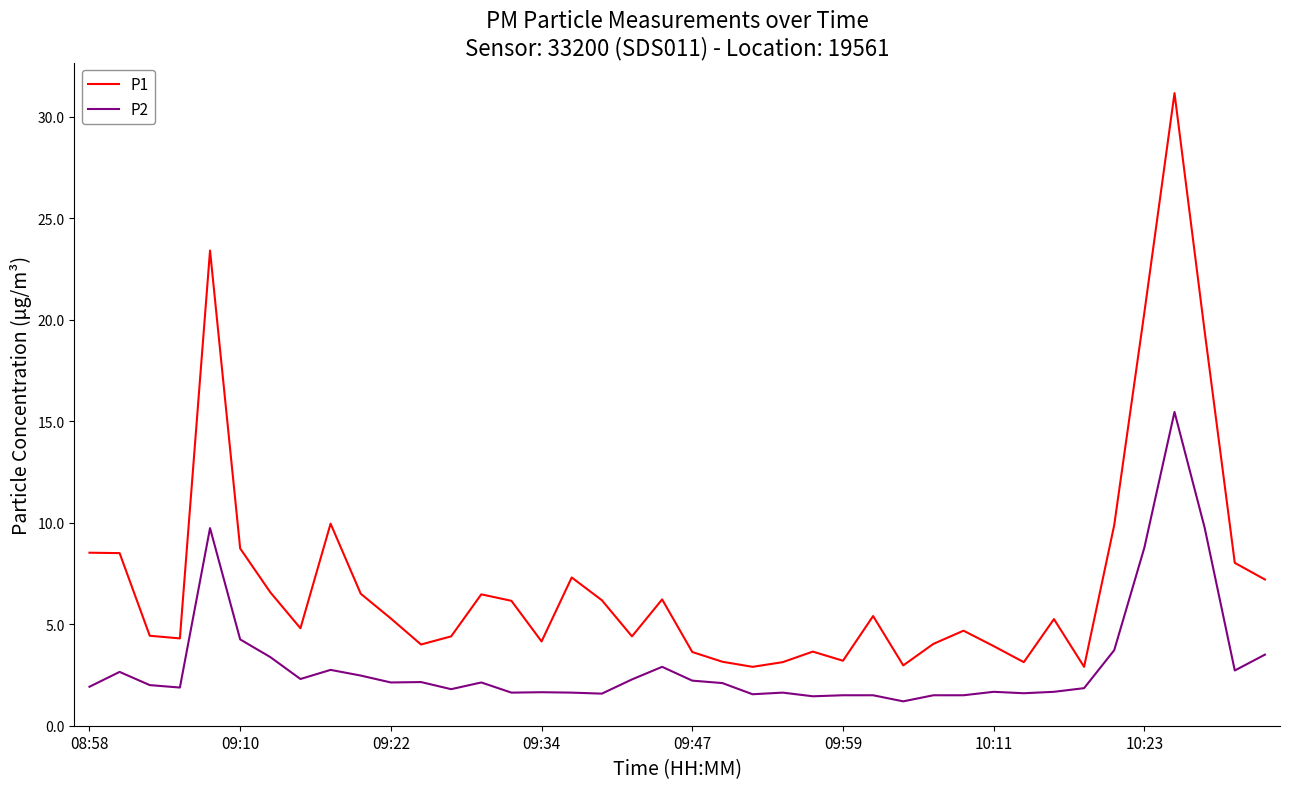

True or false: P2 and P1 intersect in this chart.

False